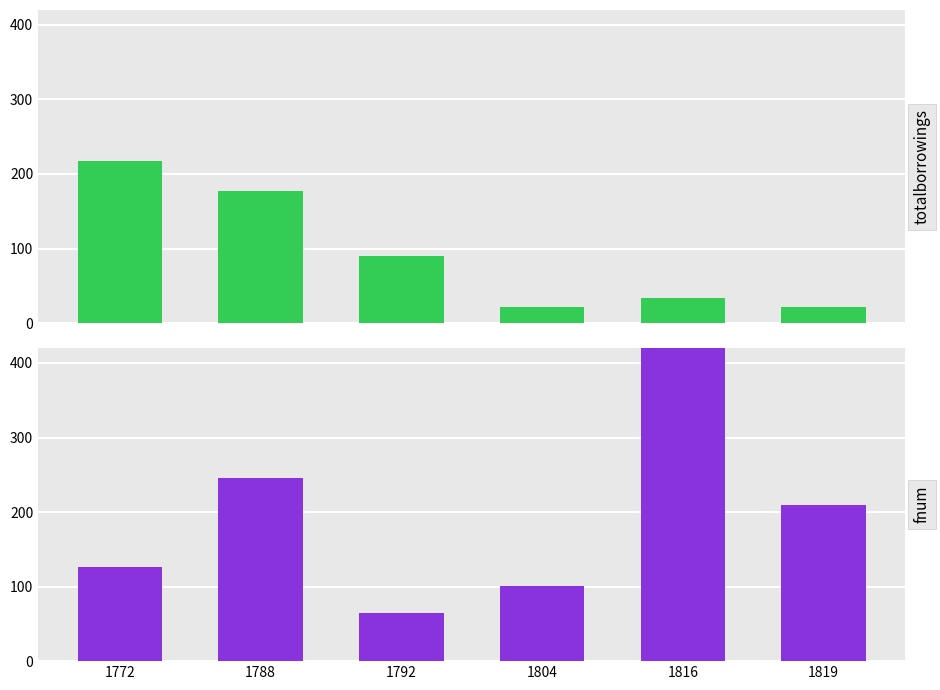

What is the sum of all fnum values?

1283